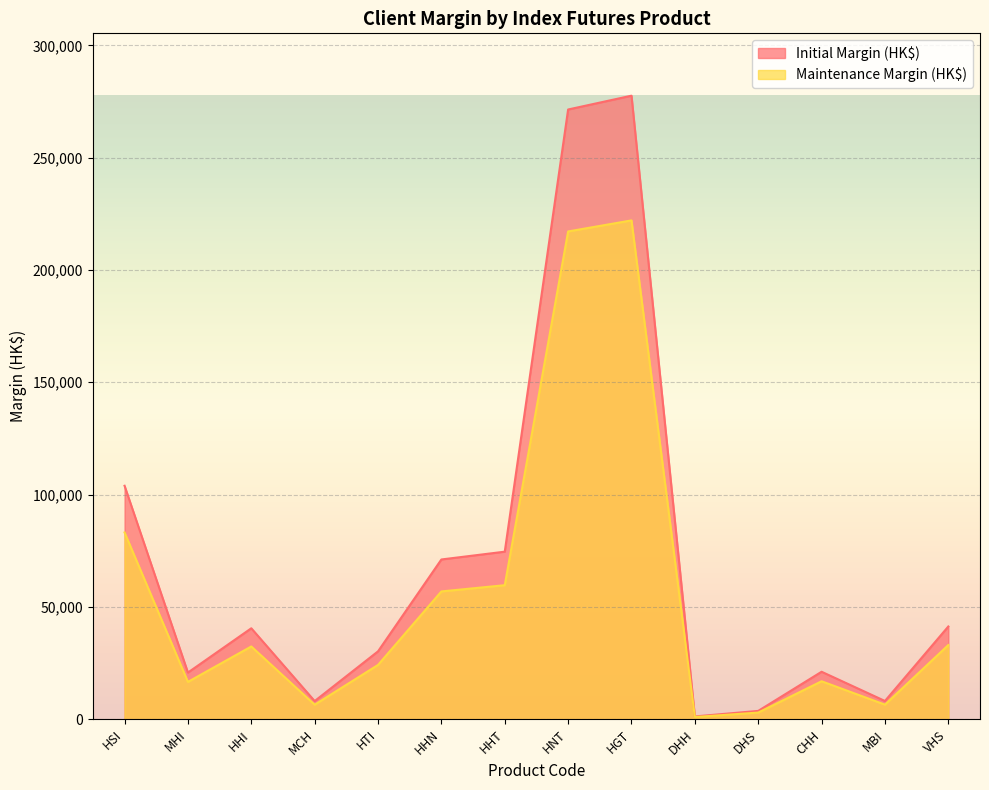

Is the value of Maintenance Margin (HK$) at DHS greater than the value of Initial Margin (HK$) at DHH?

Yes